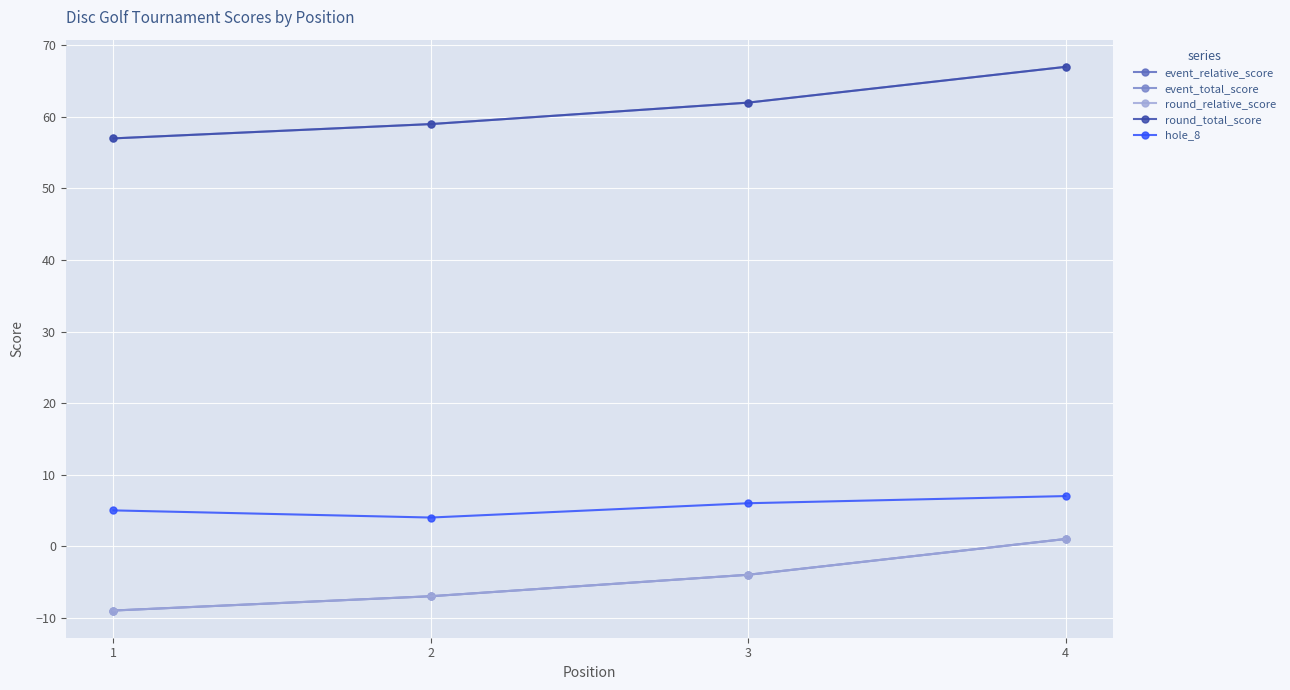

Reading left to right, extract all data points from this chart.

event_relative_score: -9	-7	-4	1
event_total_score: 57	59	62	67
round_relative_score: -9	-7	-4	1
round_total_score: 57	59	62	67
hole_8: 5	4	6	7